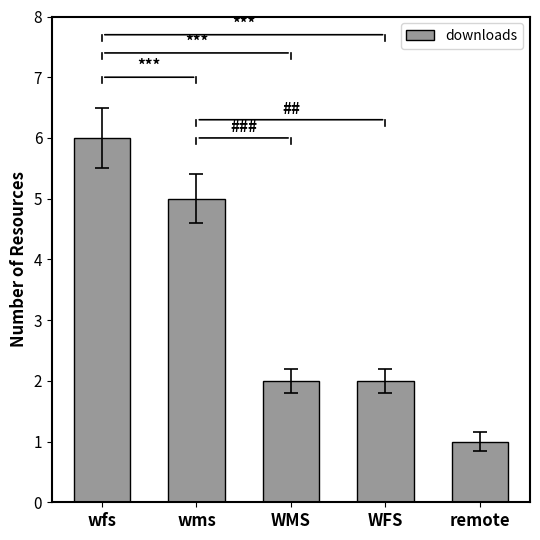

How many categories are shown in the chart?

5